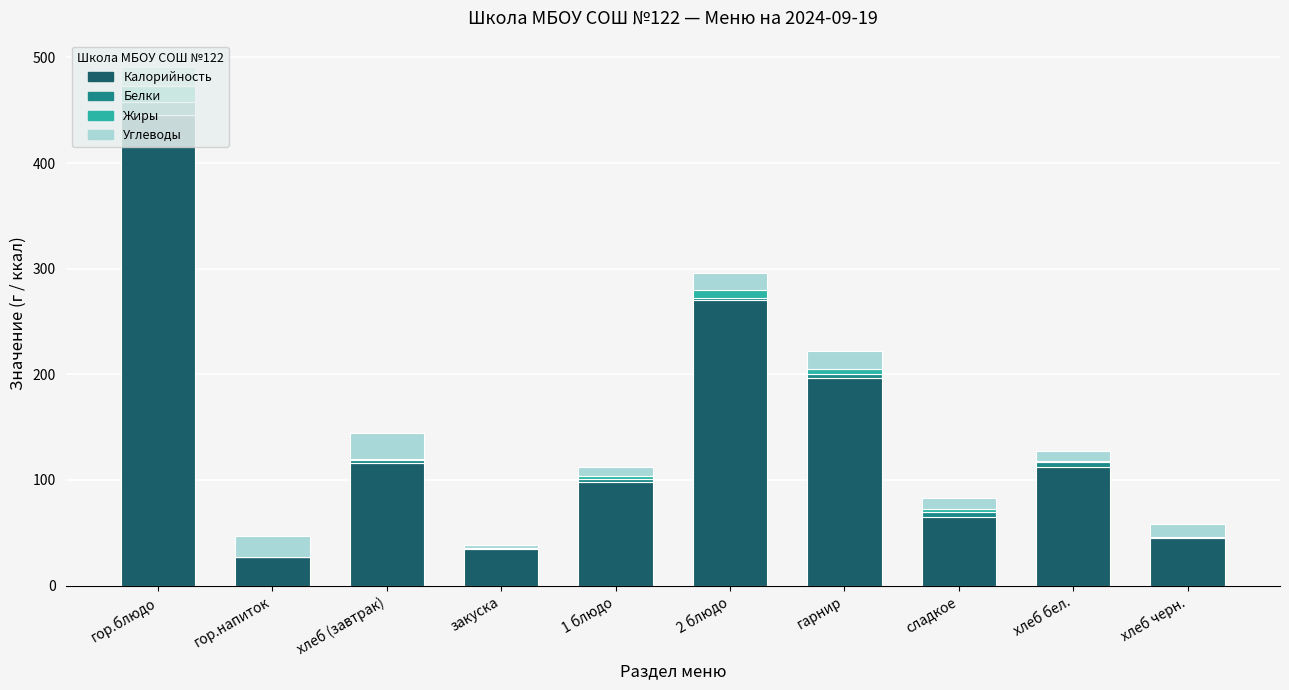

At which category is the sum across all series the highest?

гор.блюдо